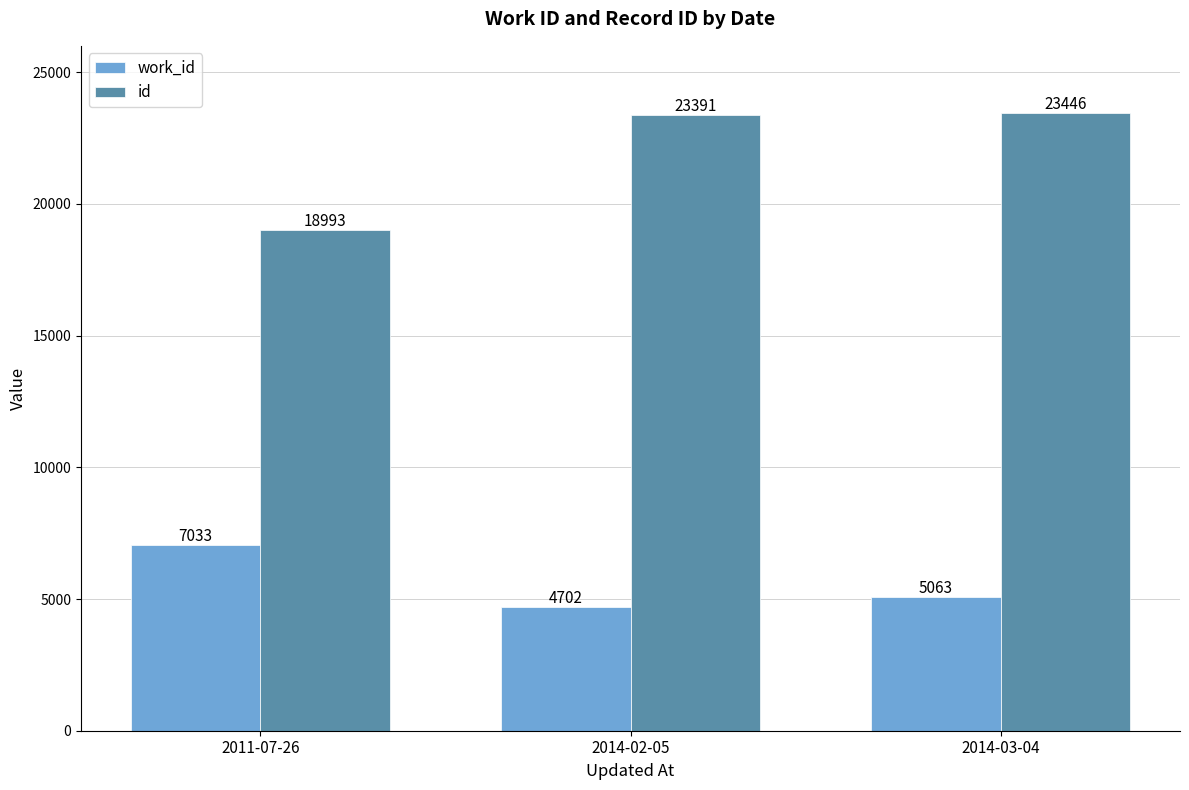

Read the id value at 2014-03-04.

23446